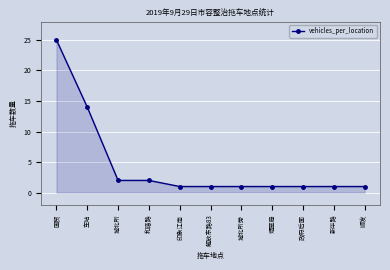

What is the sum of all values?

50